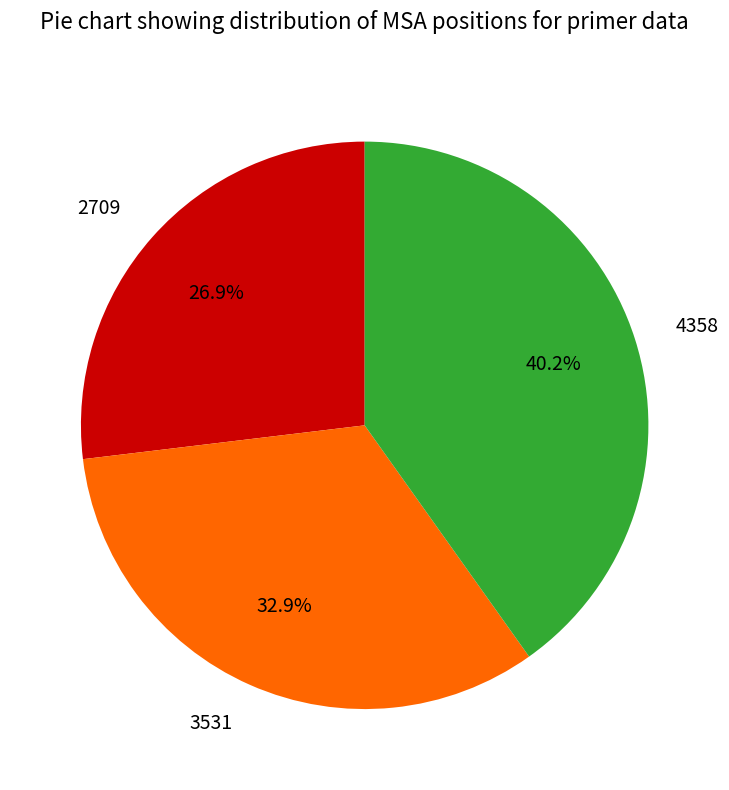

What is the total percentage of 2709 and 4358?

67.1%